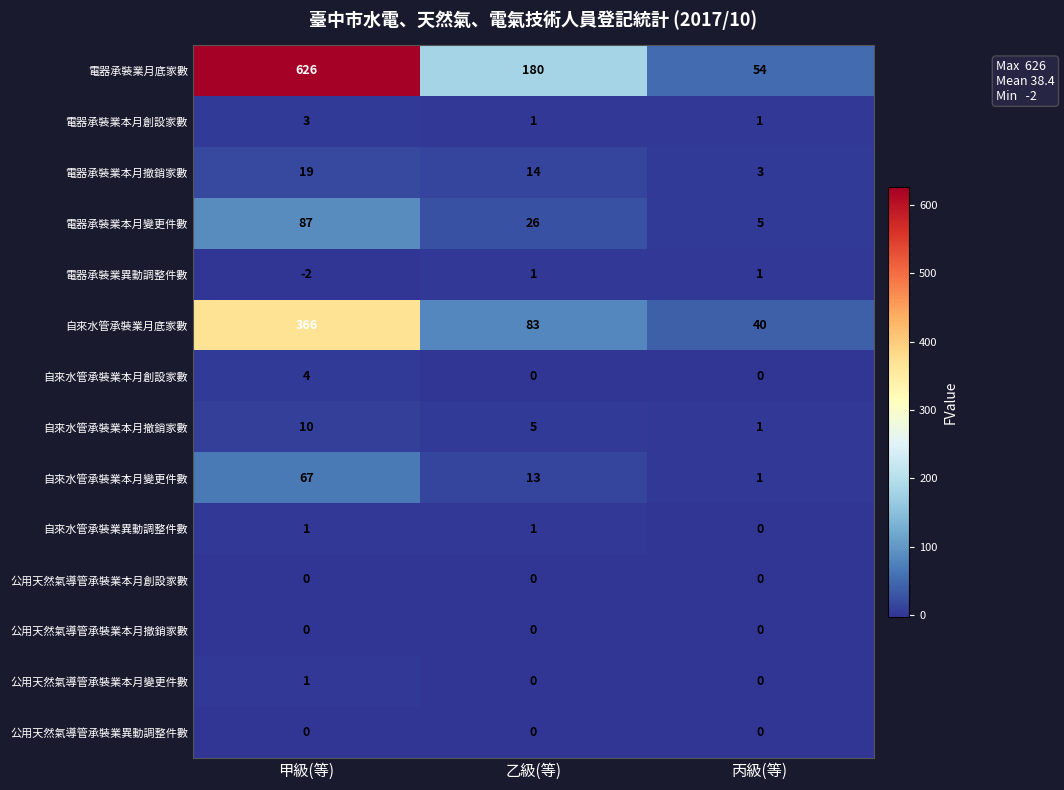

Where is 自來水管承裝業本月撤銷家數 nearest to the value 5?

乙級(等)